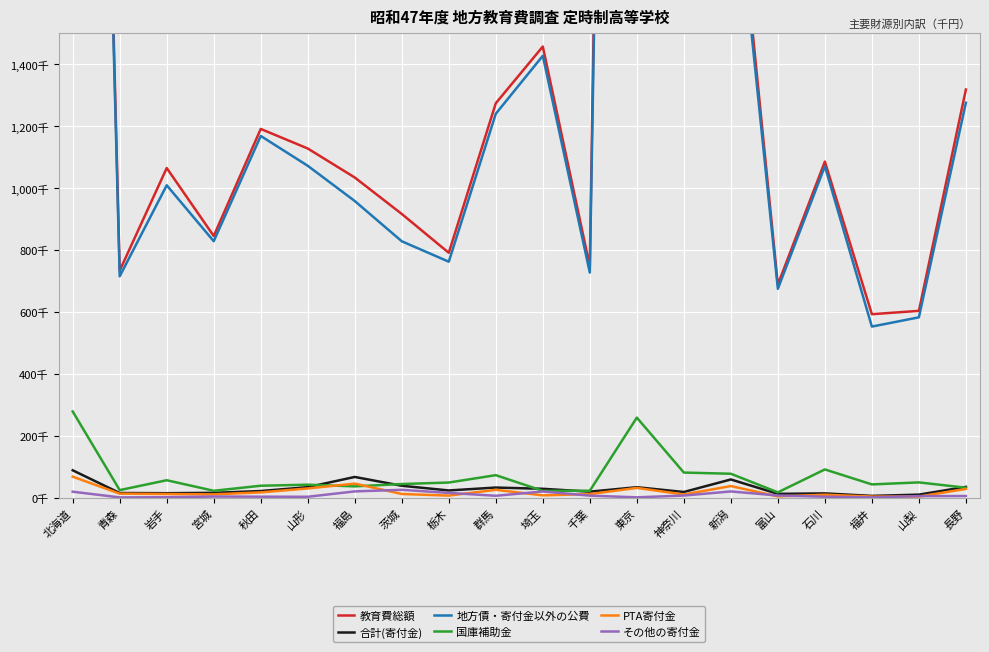

What is the label of the 5th point from the right?

富山